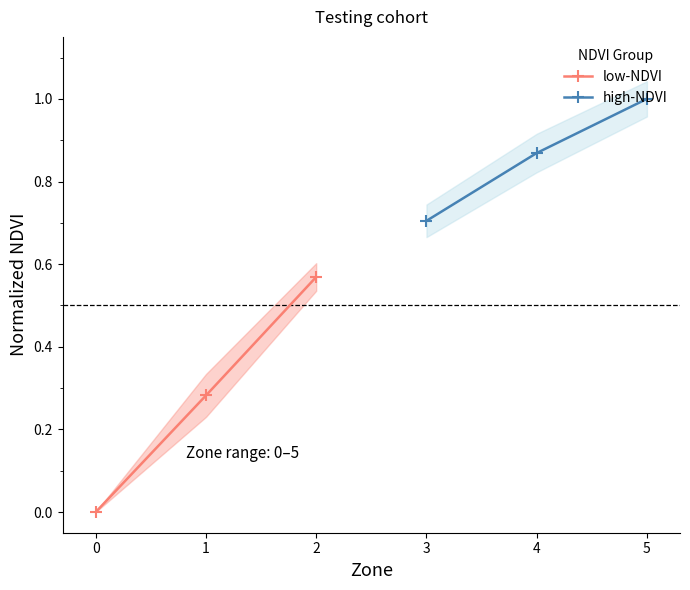

How many data points does each series have?

3